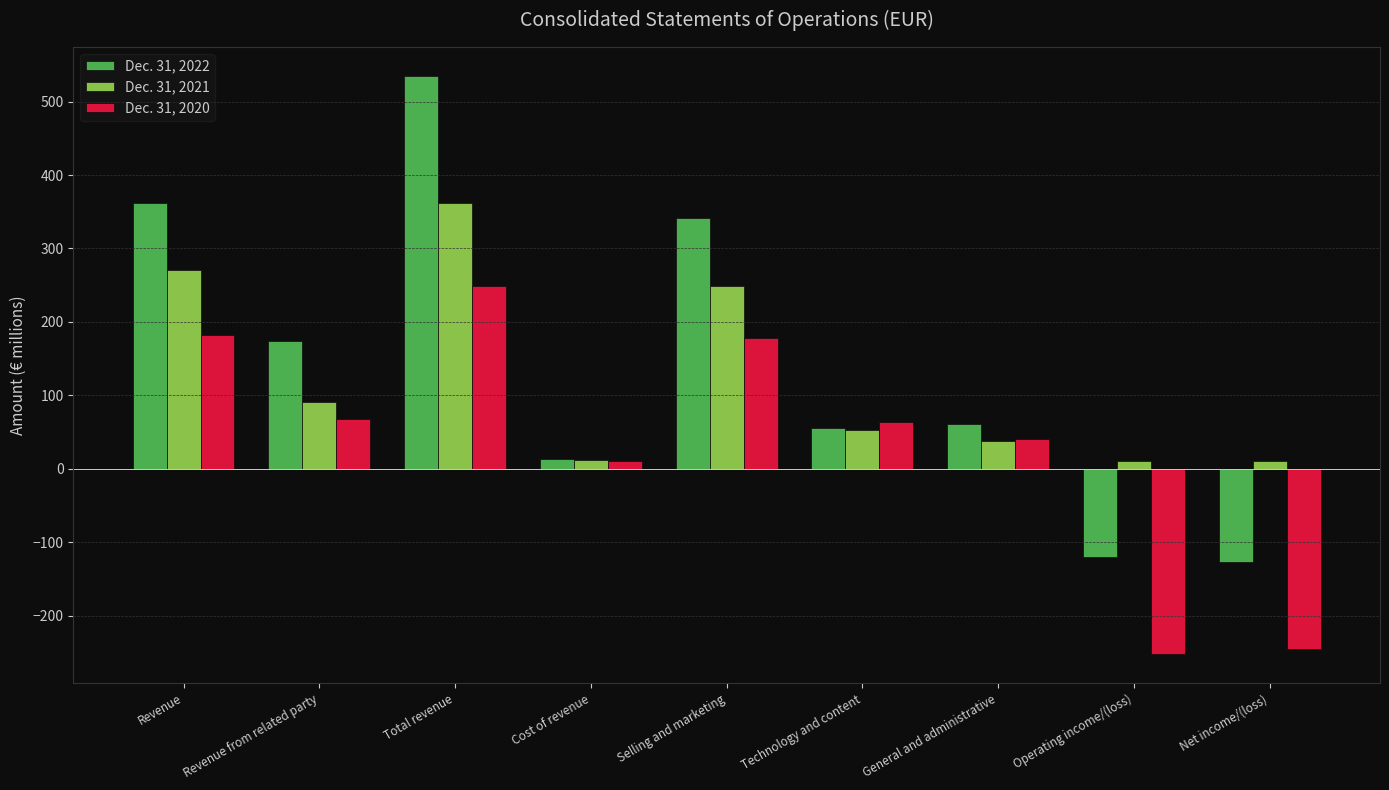

Which series has the largest range (max minus min)?

Dec. 31, 2022